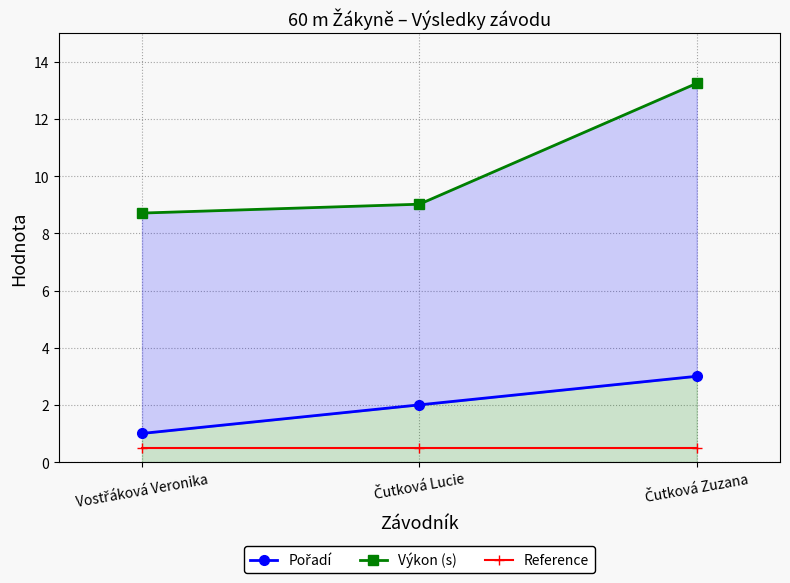

What is the label of the 2nd point from the right?

Čutková Lucie